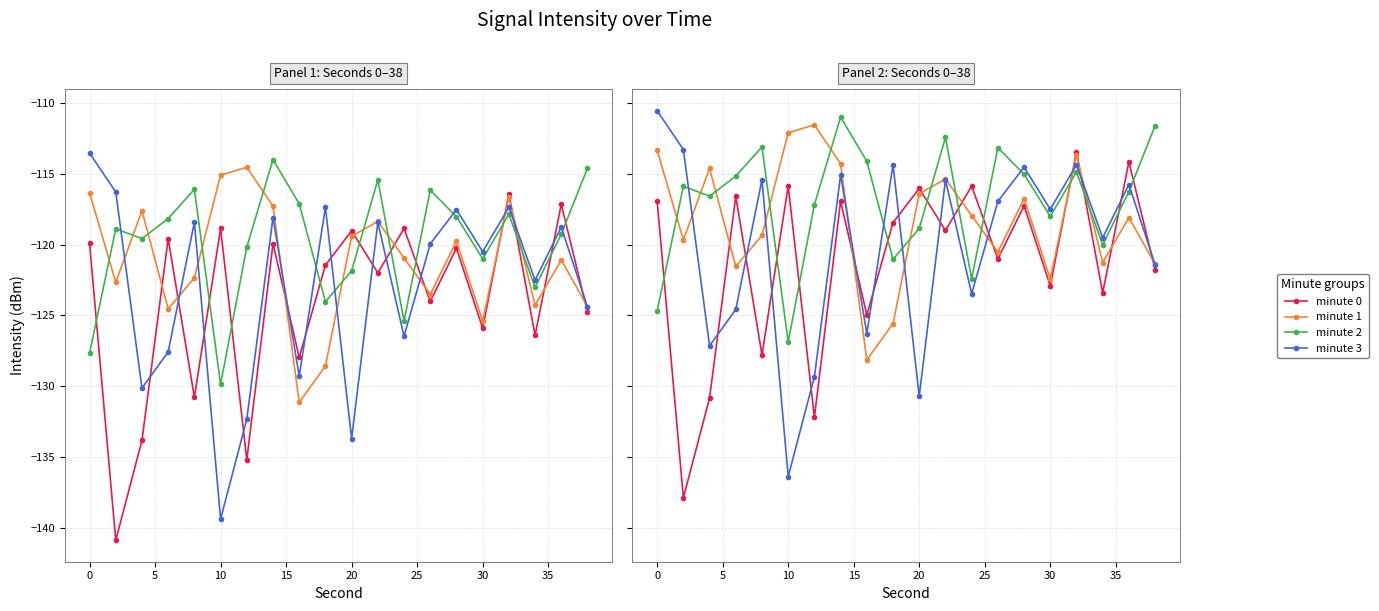

After their last crossing, which series has the higher values: minute 1 or minute 0?

minute 1